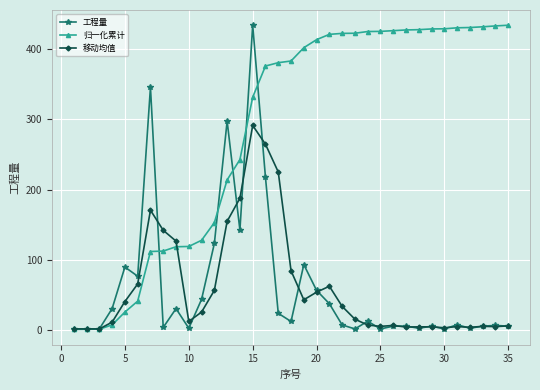

What is the maximum value shown in the chart?

434.5